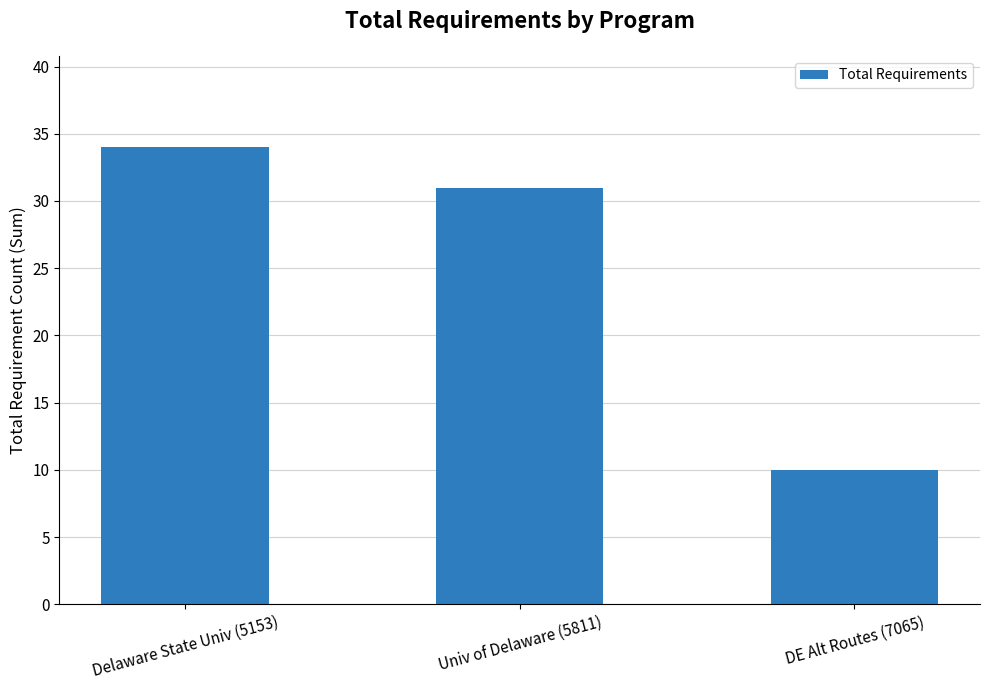

Reading left to right, what are all the values shown in this chart?

Delaware State Univ (5153)=34	Univ of Delaware (5811)=31	DE Alt Routes (7065)=10